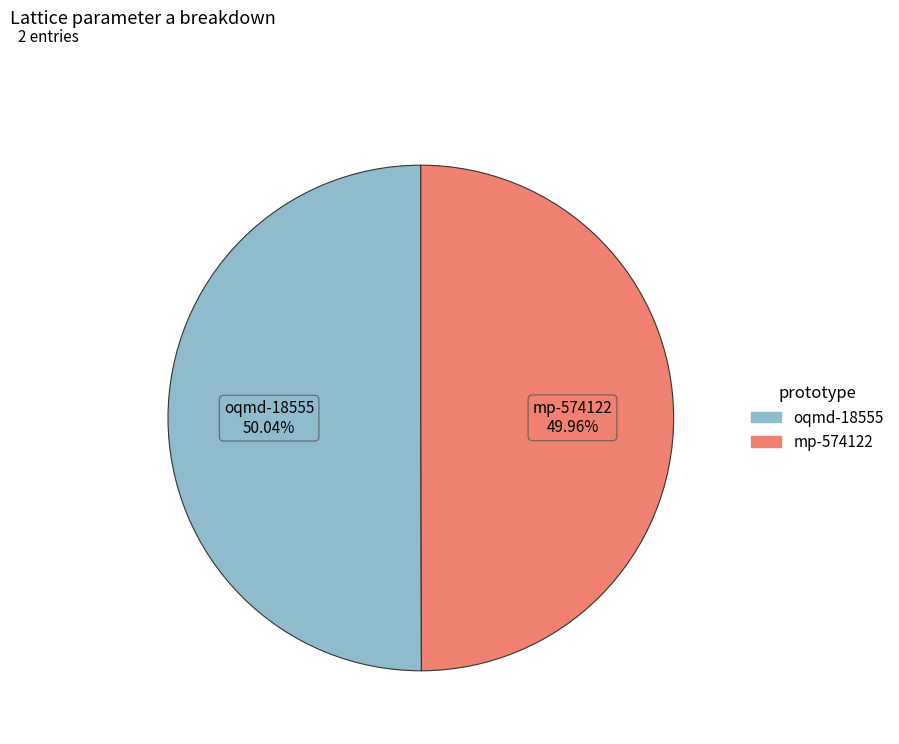

Combined, do mp-574122 and oqmd-18555 account for over 50%?

Yes